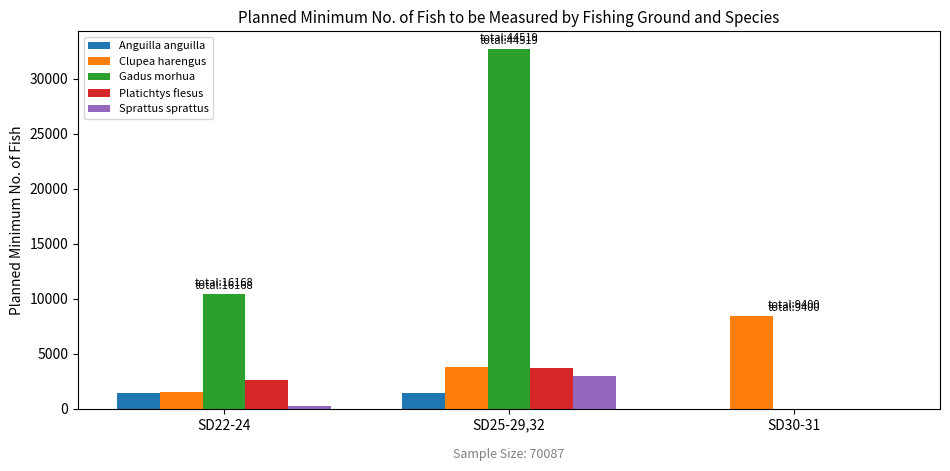

What is the average value of the Clupea harengus series?

4557